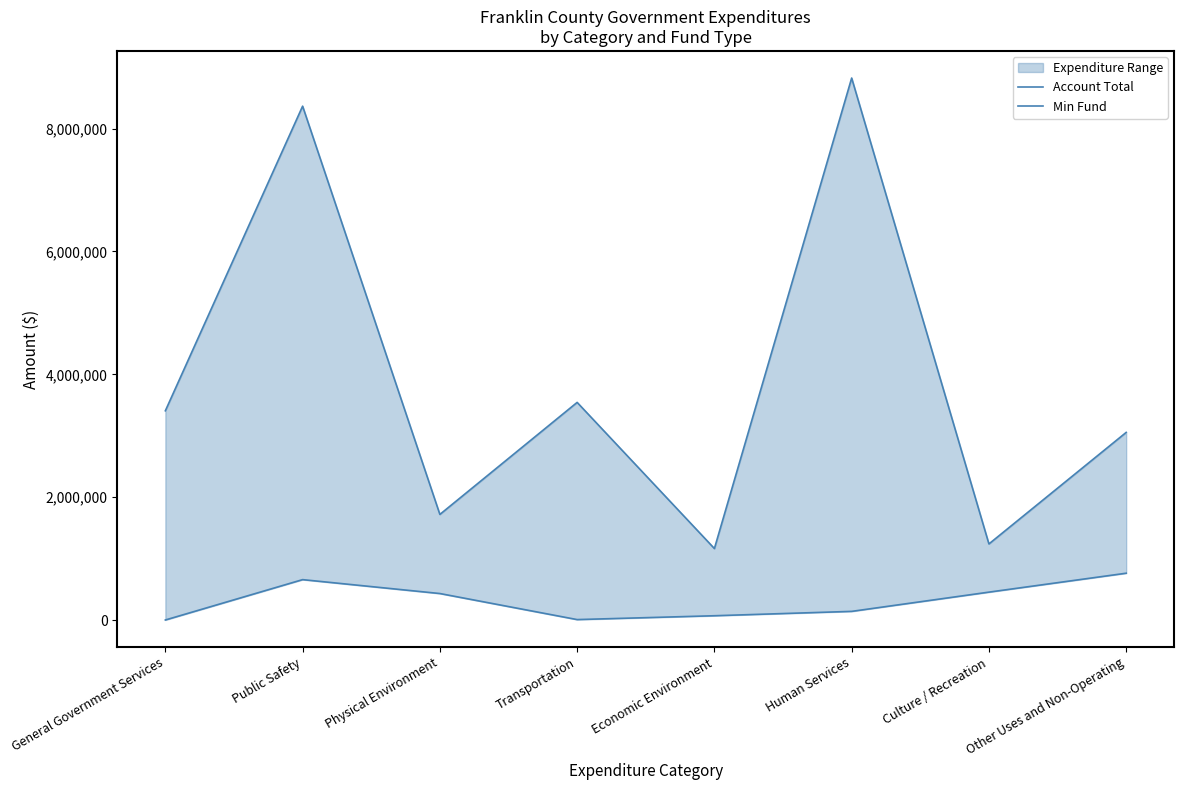

The Min Fund series shows 307059 at Public Safety. True or false?

False